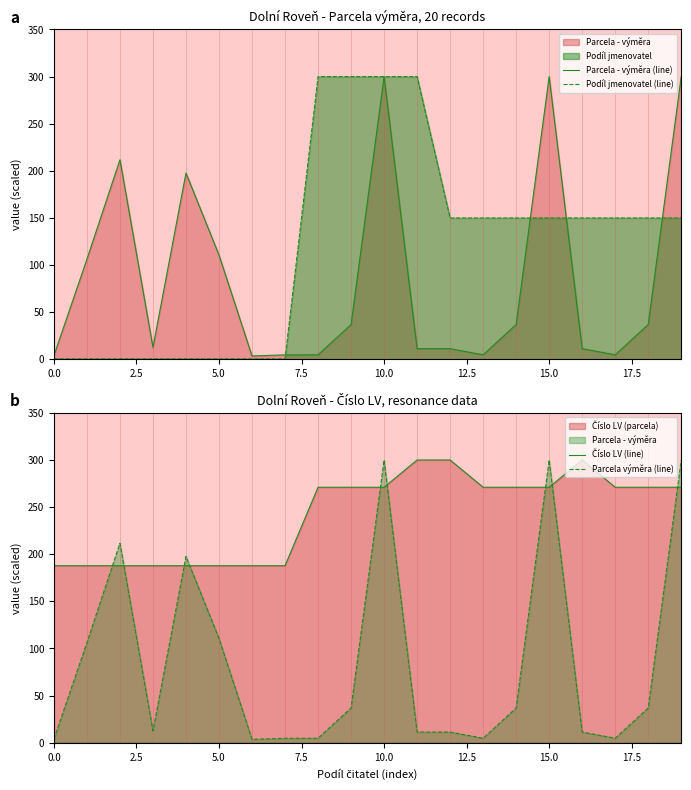

Which series has the widest spread of values?

Podíl jmenovatel (line)